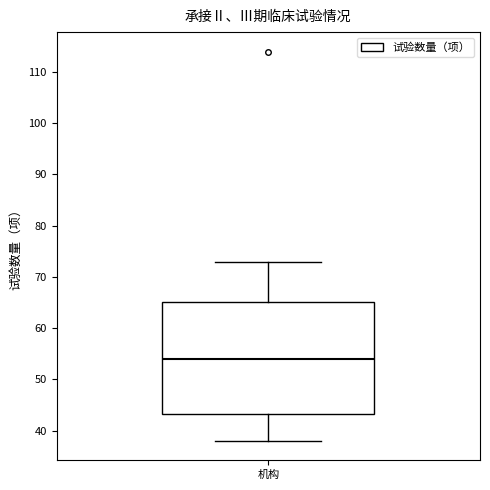

Read this box plot against the y-axis: the position of the median line, the range covered by the box, and the ends of both whiskers. The values are not printed on the chart, so give them approximately, as read against the axis.

median 54, box 43 to 65, whiskers 38 to 73